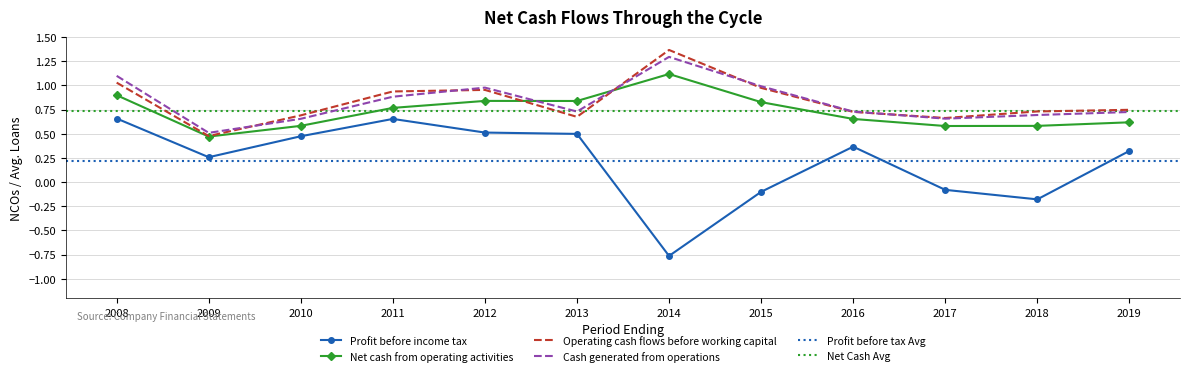

In Profit before income tax, how many points are higher than both neighbors (excluding endpoints)?

2